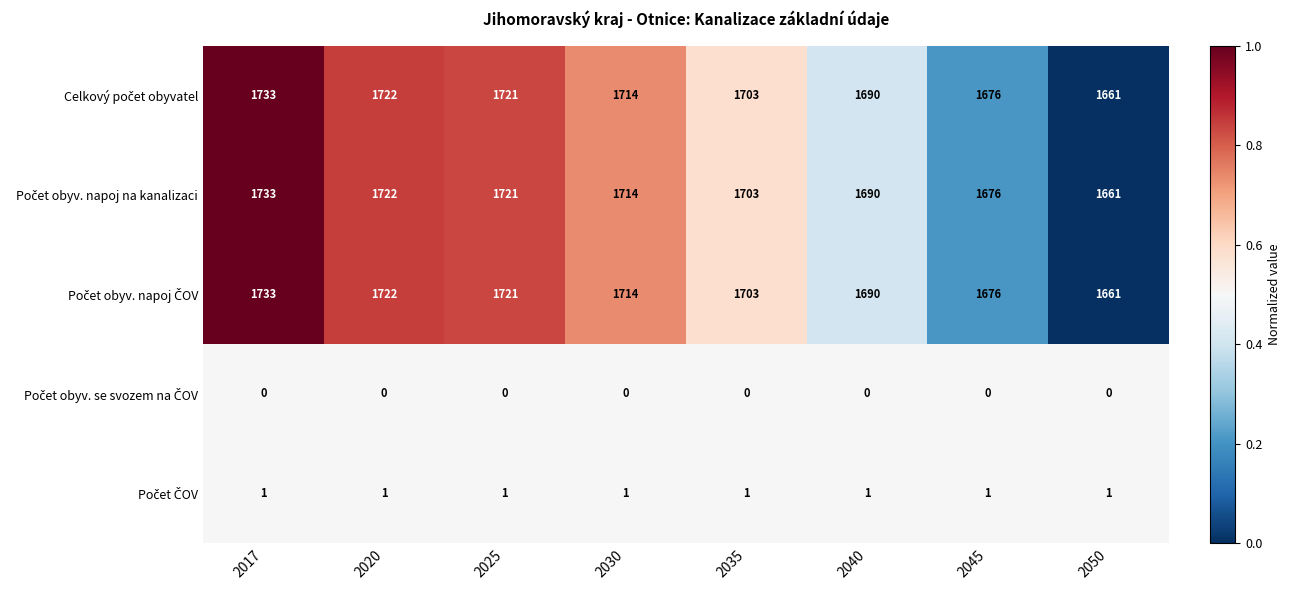

What is the maximum value shown in the chart?

1733